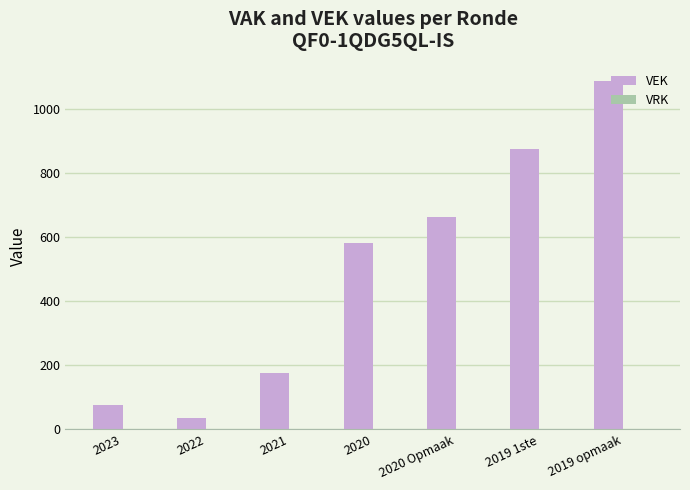

Rank the categories by value from lowest to highest.

2022, 2023, 2021, 2020, 2020 Opmaak, 2019 1ste, 2019 opmaak